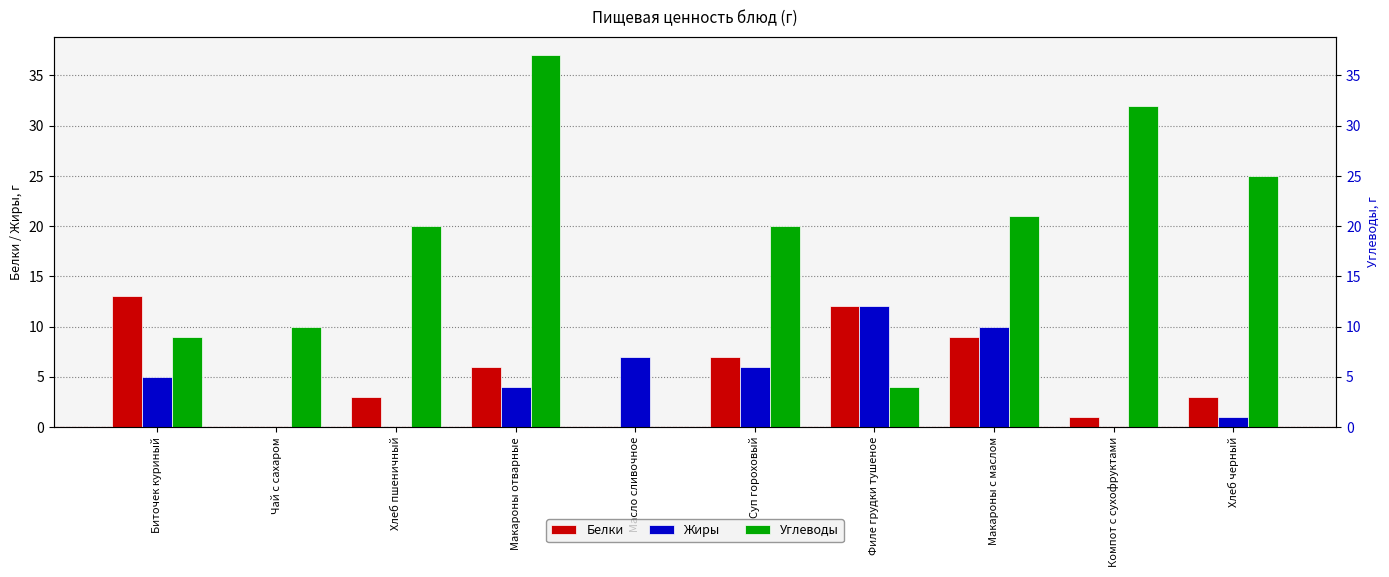

What are all the series names shown in the legend?

Белки, Жиры, Углеводы